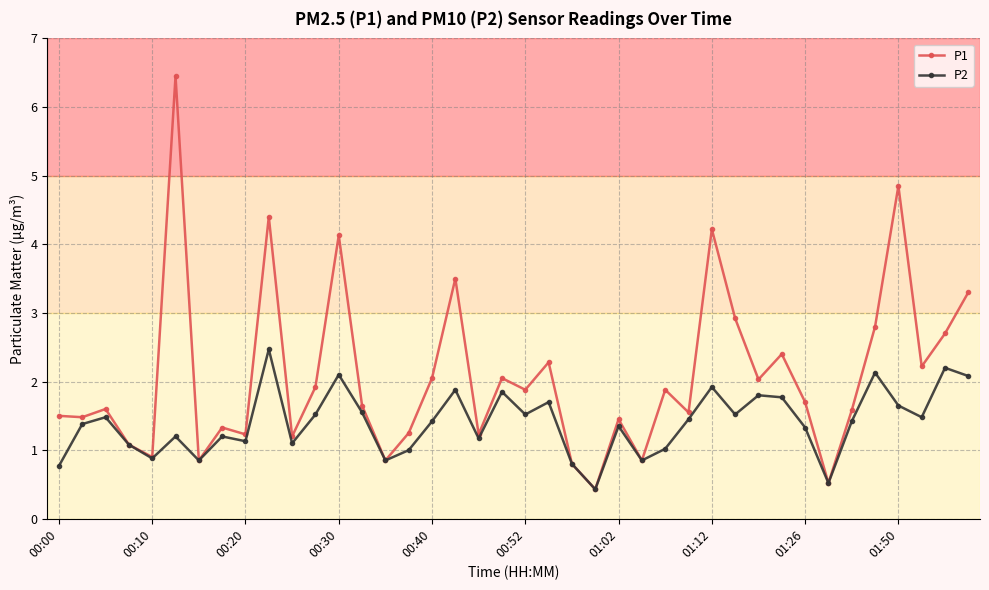

What is the value of the P1 point at the 38th from the left?

2.2